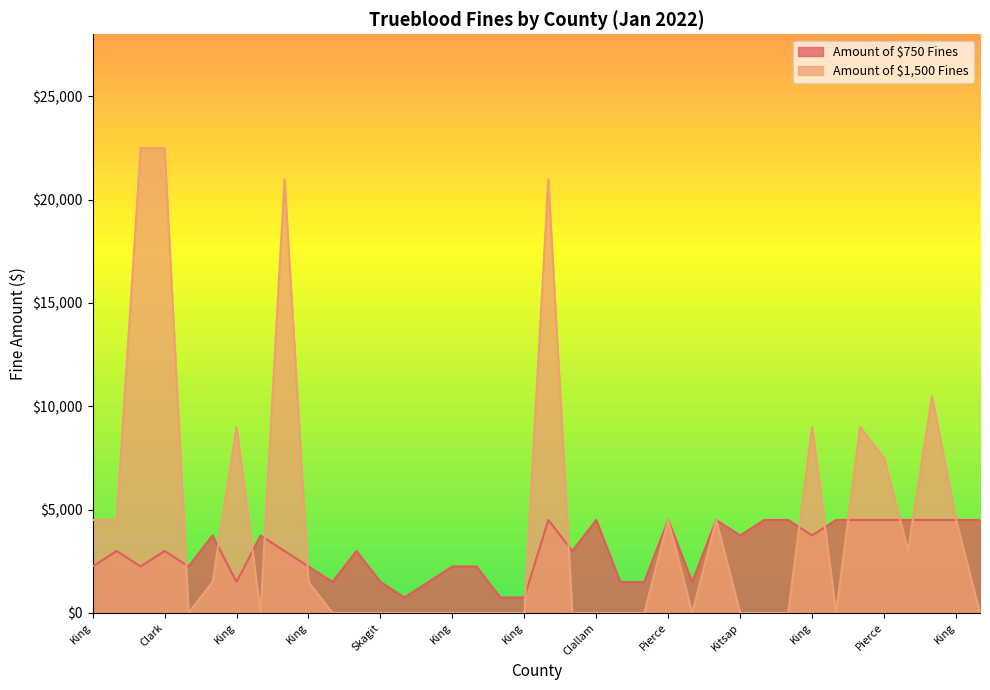

True or false: Amount of $1500 Fines has more than 0 points higher than both neighbors.

True